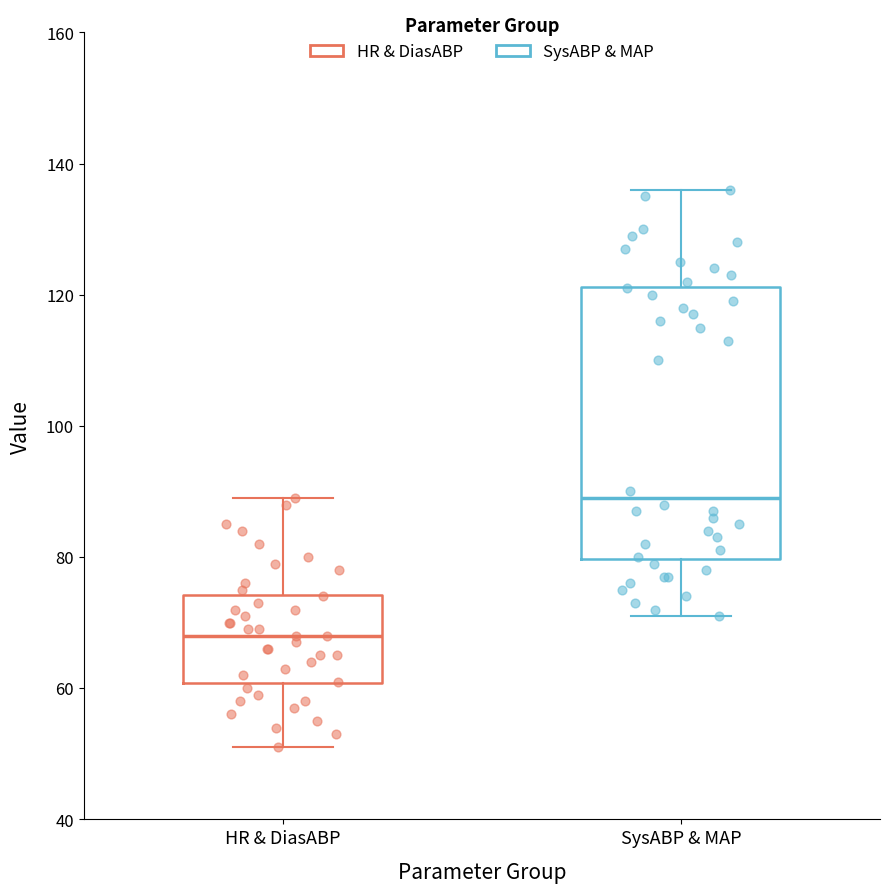

Reading left to right, transcribe this box plot: for each box, give where its median line is, the range the box spans, and where its two whiskers end, as read against the y-axis. The values are not printed on the chart, so give them approximately, as read against the axis.

HR & DiasABP: median 68, box 60 to 74, whiskers 52 to 90
SysABP & MAP: median 90, box 80 to 122, whiskers 72 to 136